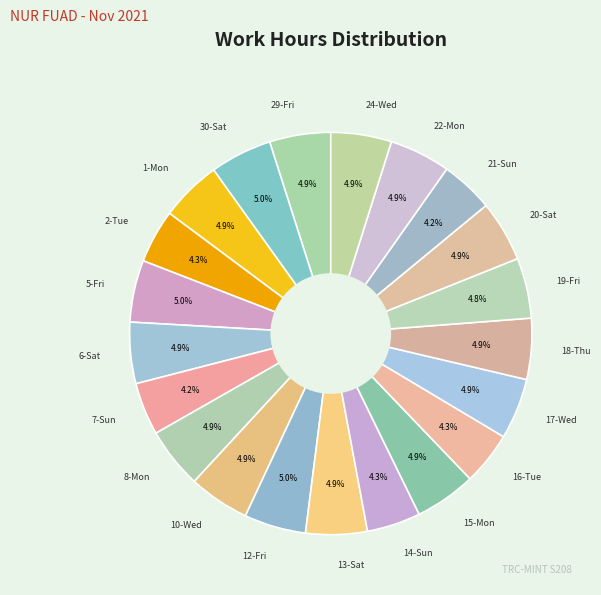

What is the total percentage of 14-Sun and 12-Fri?

9.3%